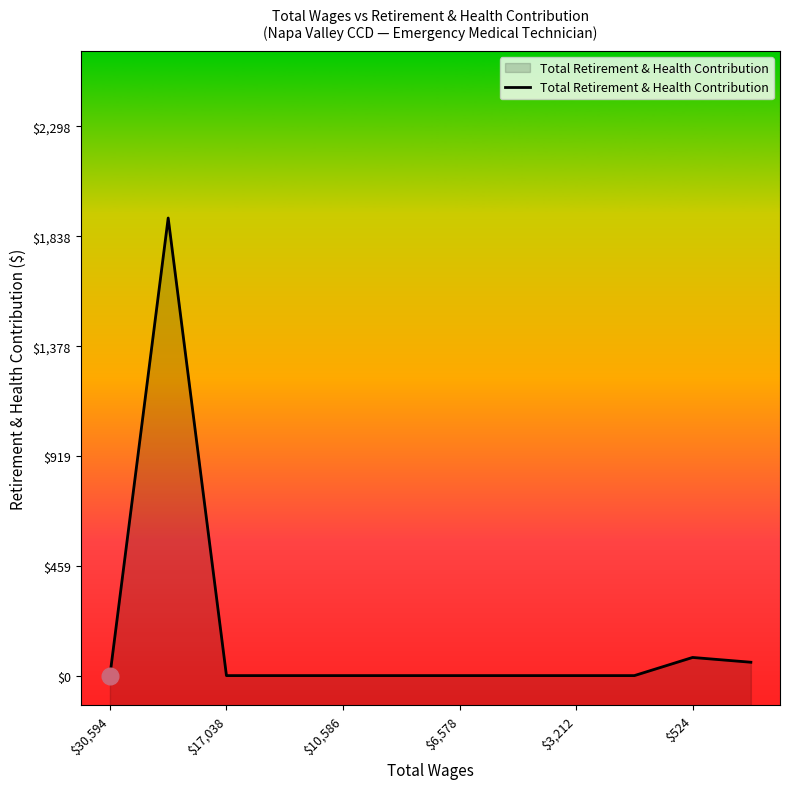

The value at $3,212 is 707. True or false?

False